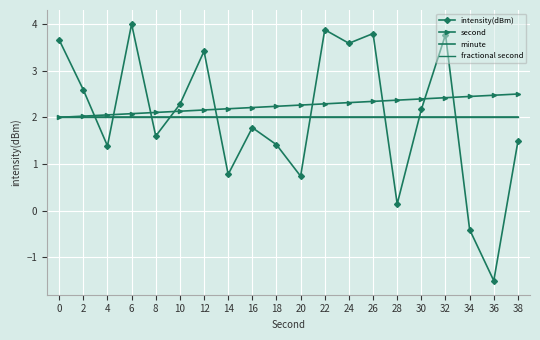

What is the sum of all fractional second values?

40.0